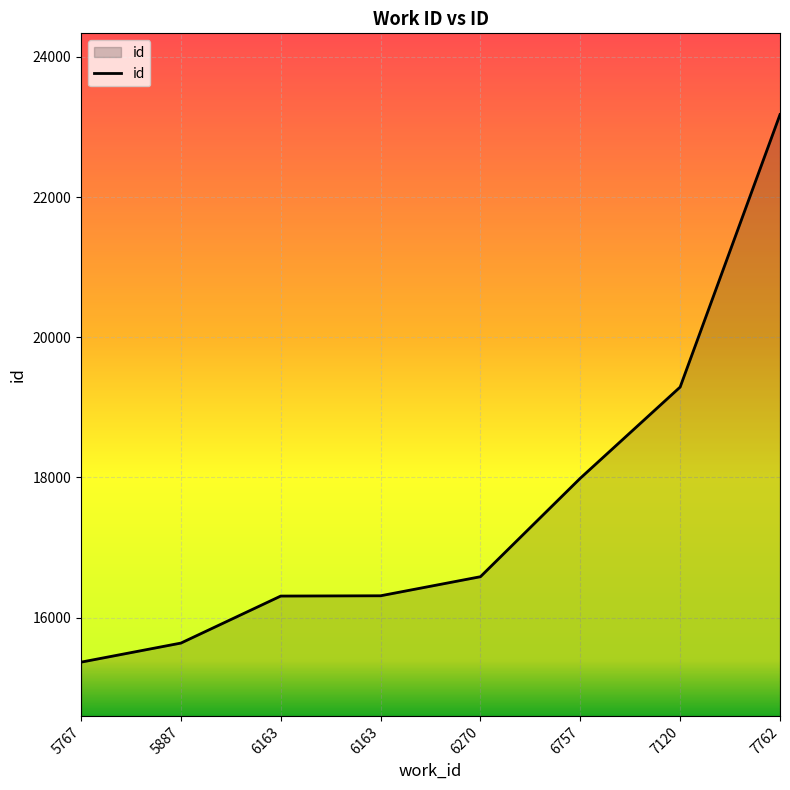

Does the chart display data point markers on the line(s)?

No